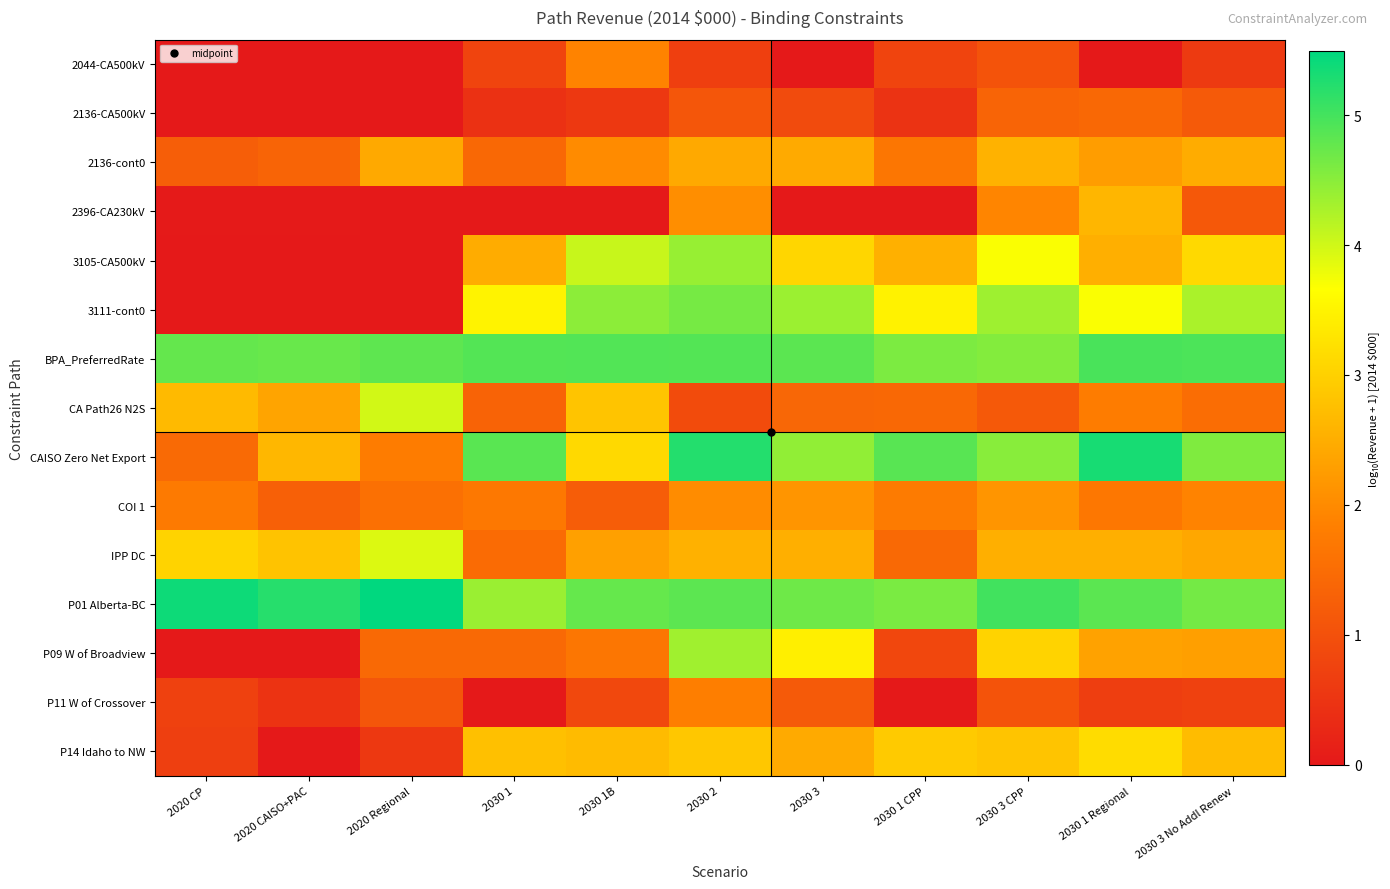

At which category is the sum across all series the highest?

2030 2